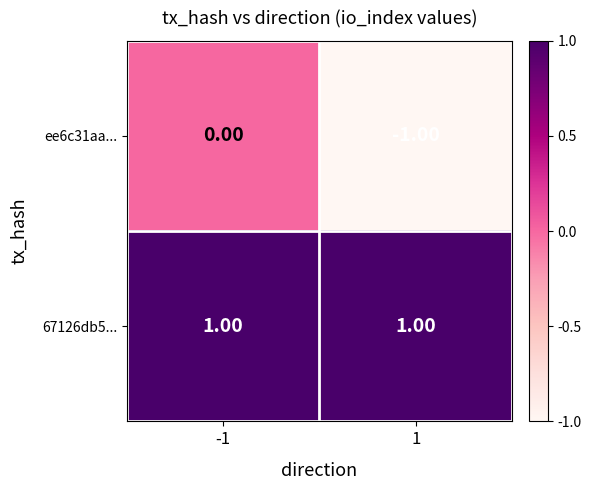

At -1, list the series in order from smallest to largest.

ee6c31aa..., 67126db5...